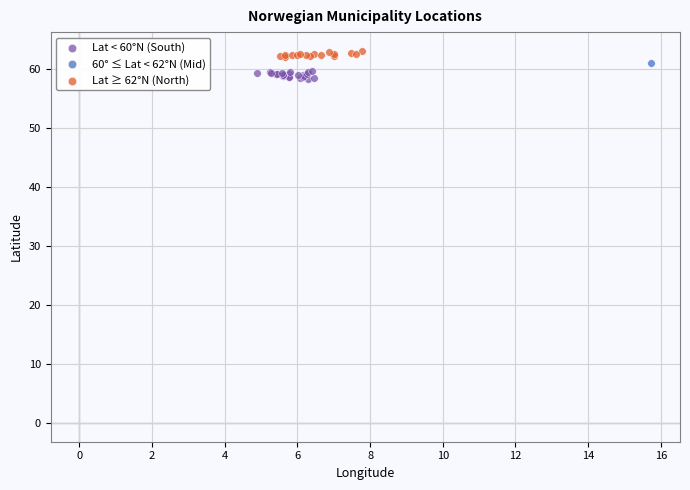

Which series reaches the minimum Y coordinate?

Lat < 60°N (South)